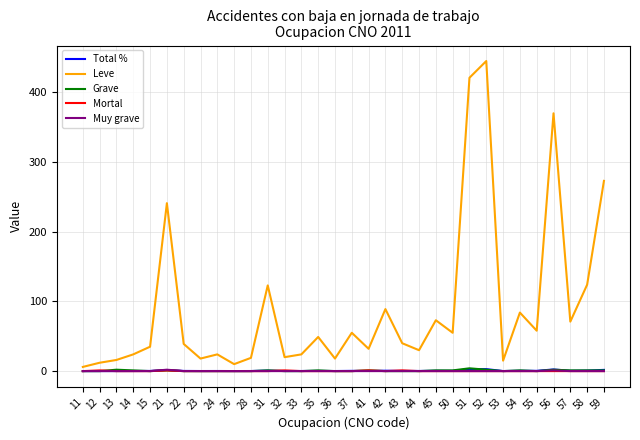

Count the number of data series in this chart.

5